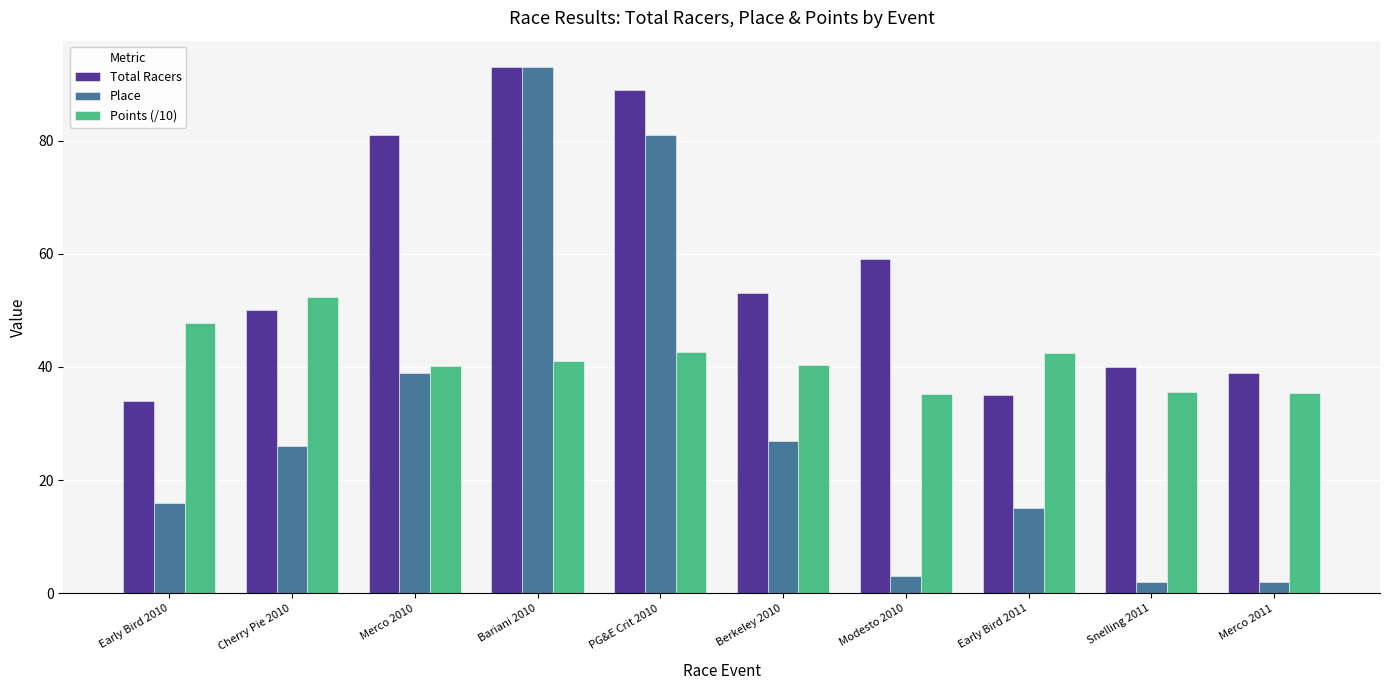

Rank the series by their average value, from lowest to highest.

Place, Points (/10), Total Racers